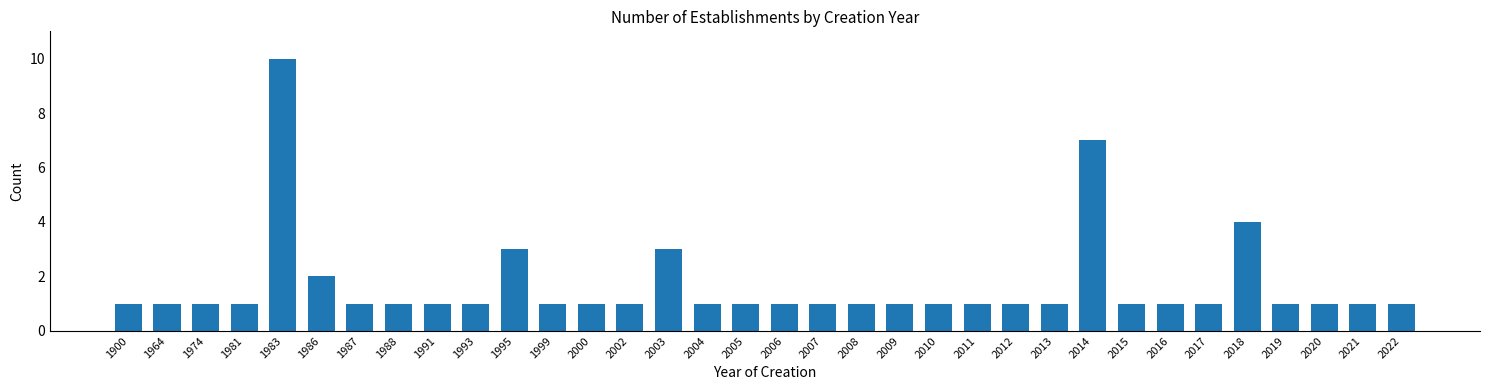

Is it true that the value at 2014 is 2?

False